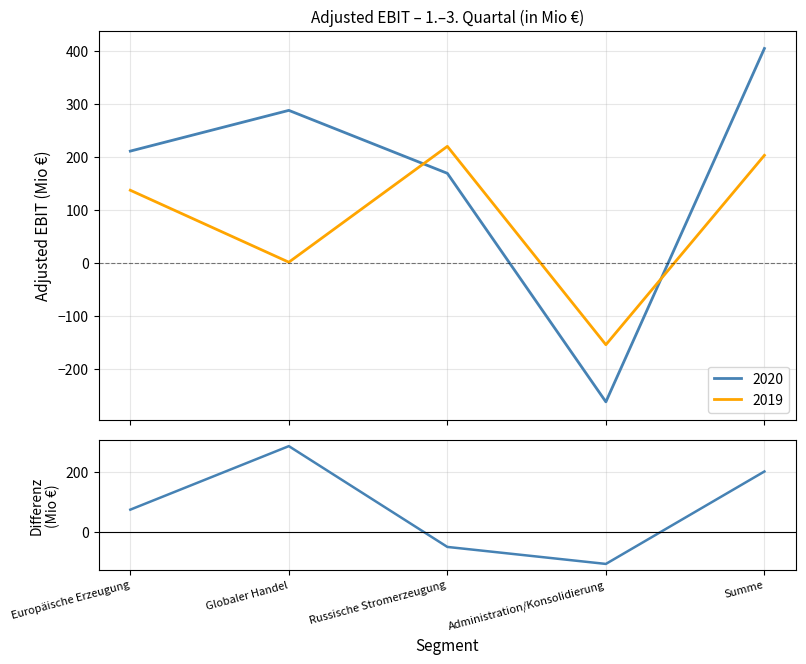

What is the label of the 4th point from the left?

Administration/Konsolidierung